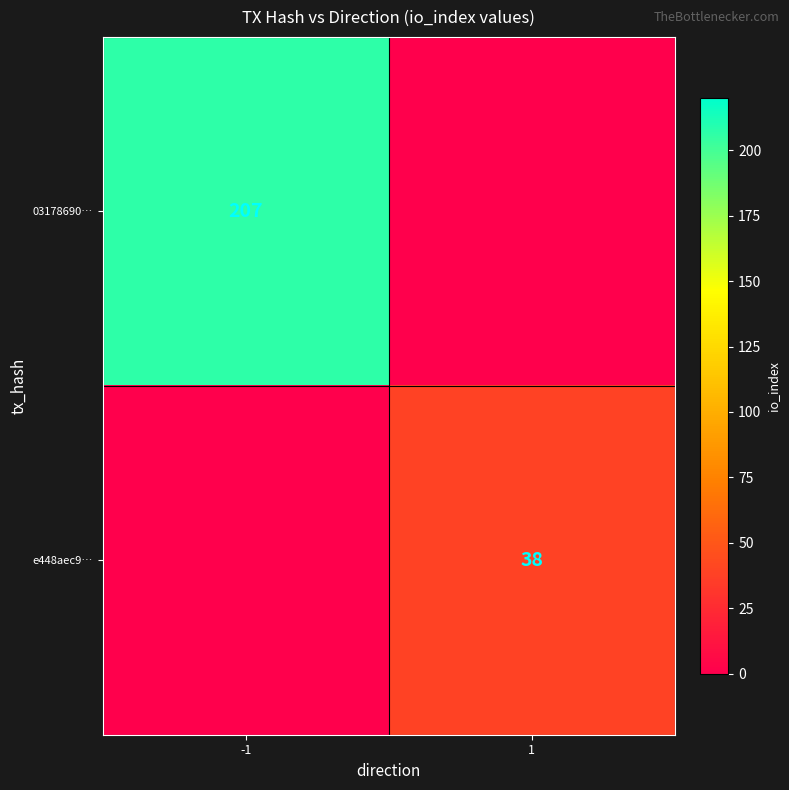

Is it true that 03178690… equals 207 at -1?

True